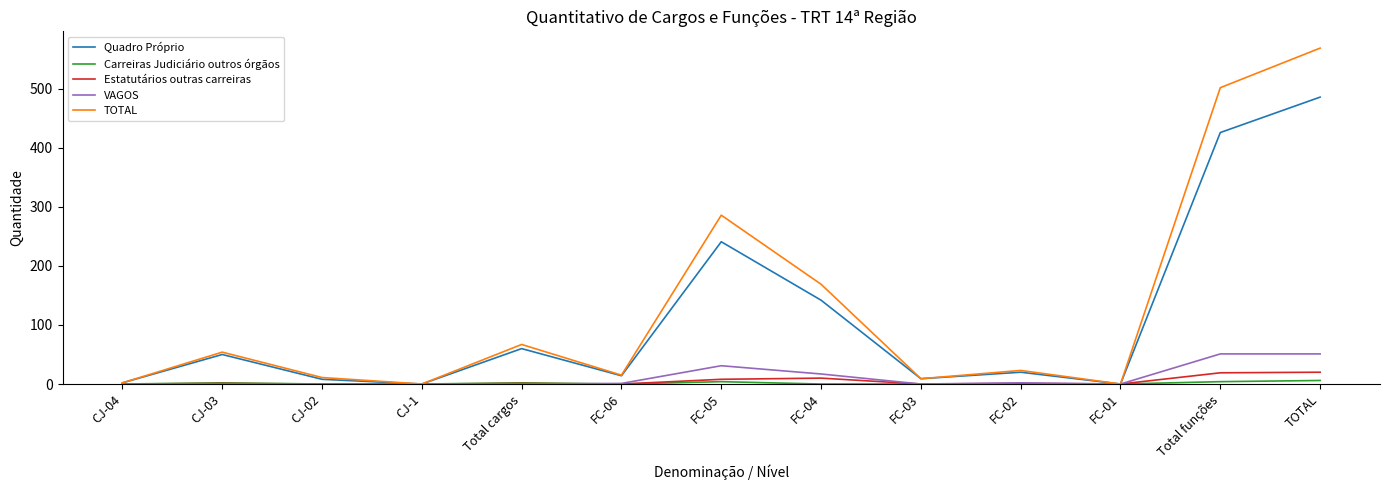

What position from the left is CJ-1?

4